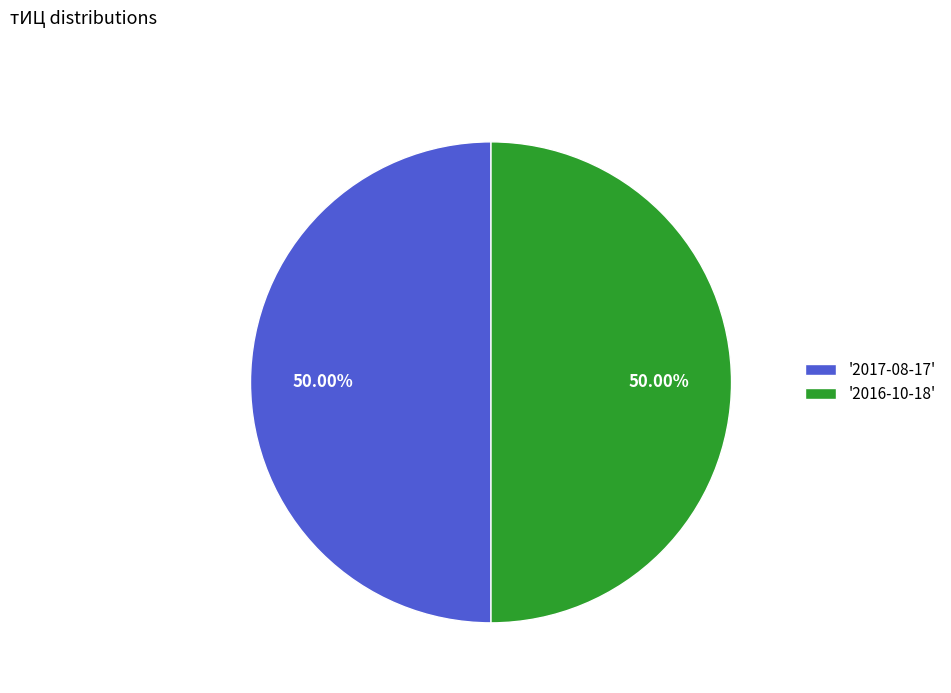

Is the sum of '2017-08-17' and '2016-10-18' greater than half?

Yes